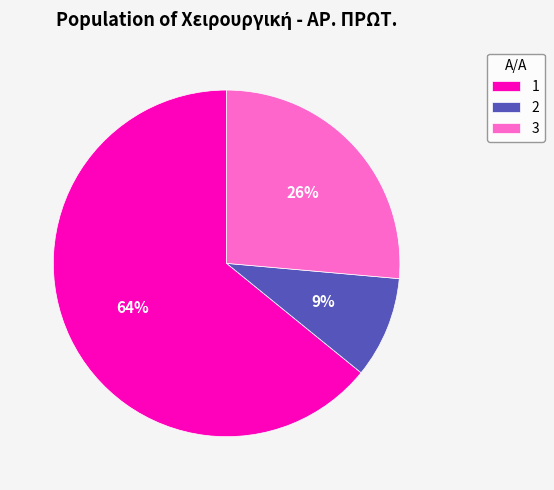

Combined, do 1 and 3 account for over 50%?

Yes